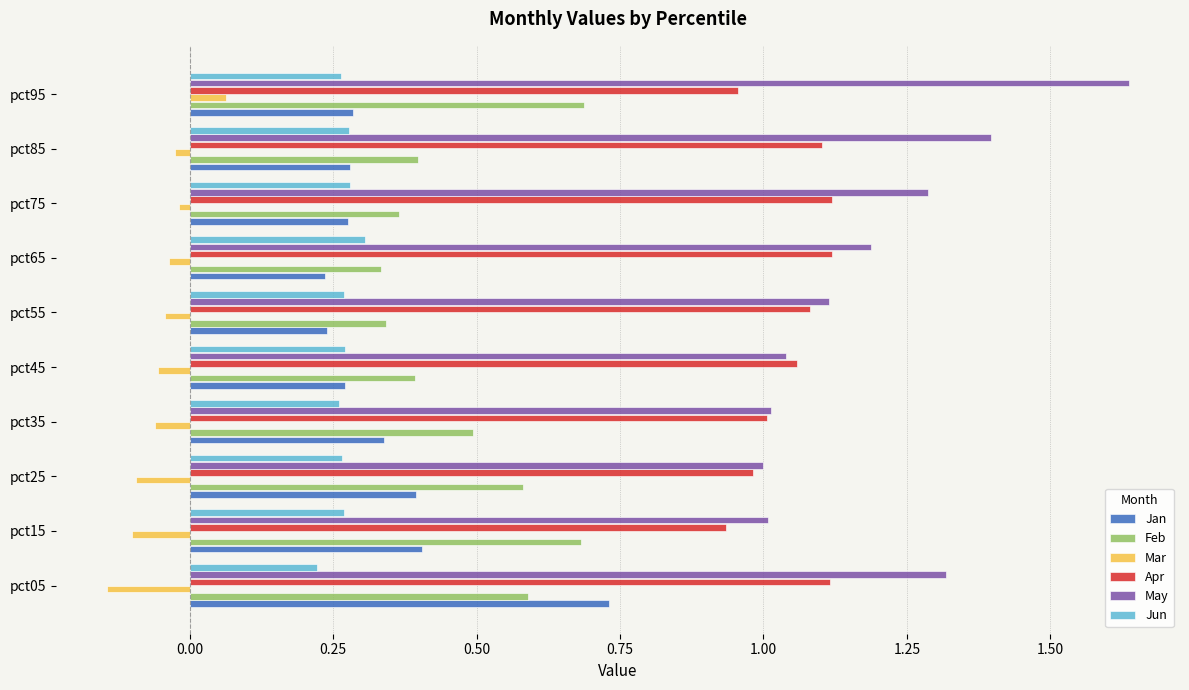

Is the value of Apr at pct85 greater than the value of Jun at pct45?

Yes